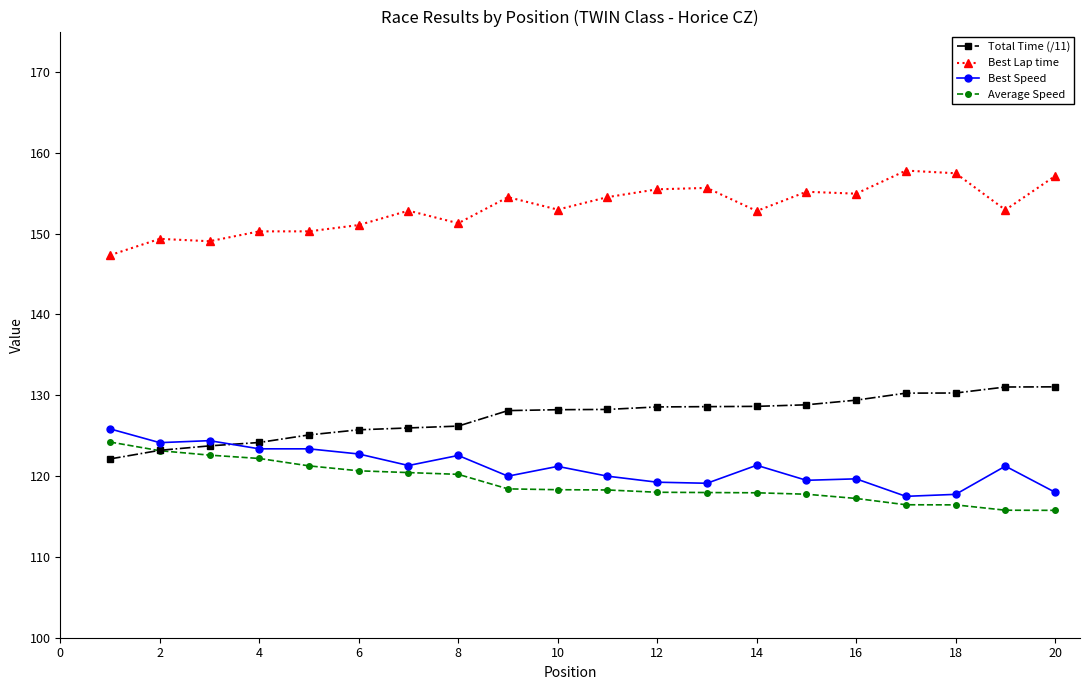

True or false: Best Lap time has more than 1 interior local peaks.

True